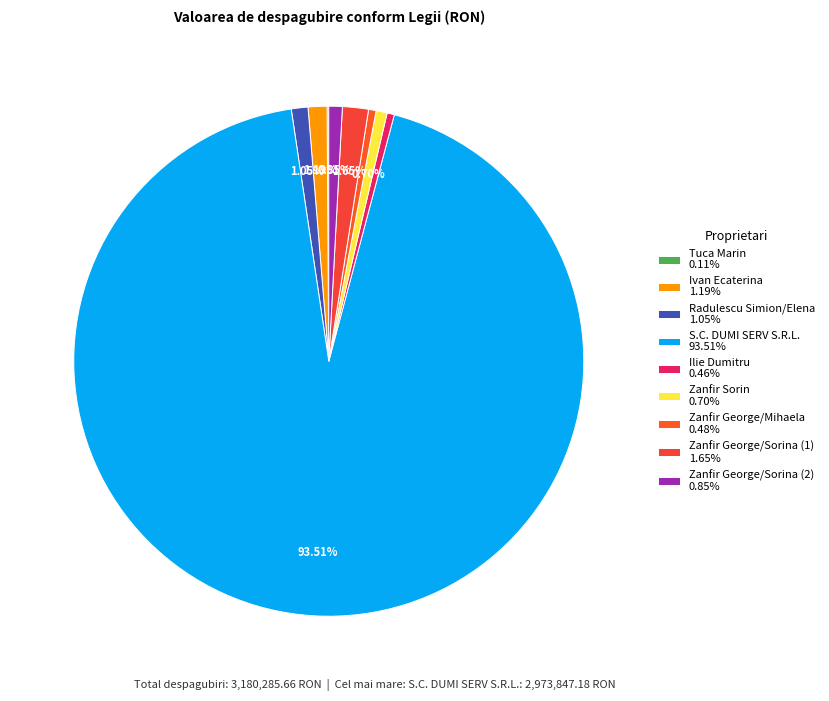

Count the number of slices in the pie.

9